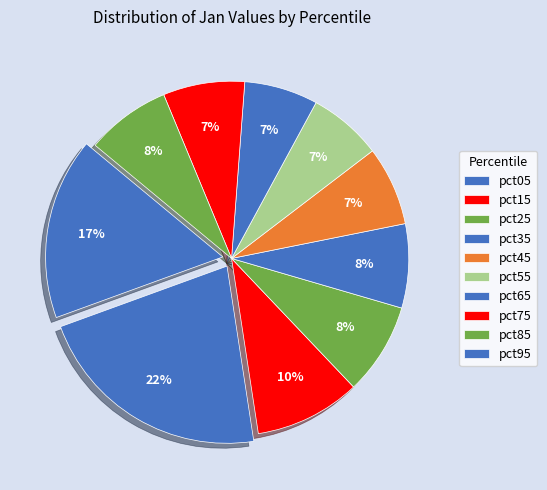

How many segments does this pie chart have?

10